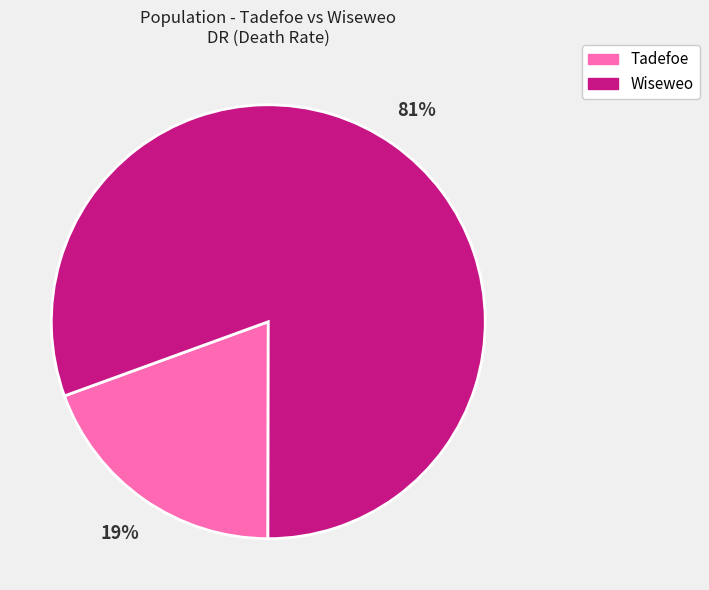

Is the sum of Wiseweo and Tadefoe greater than half?

Yes